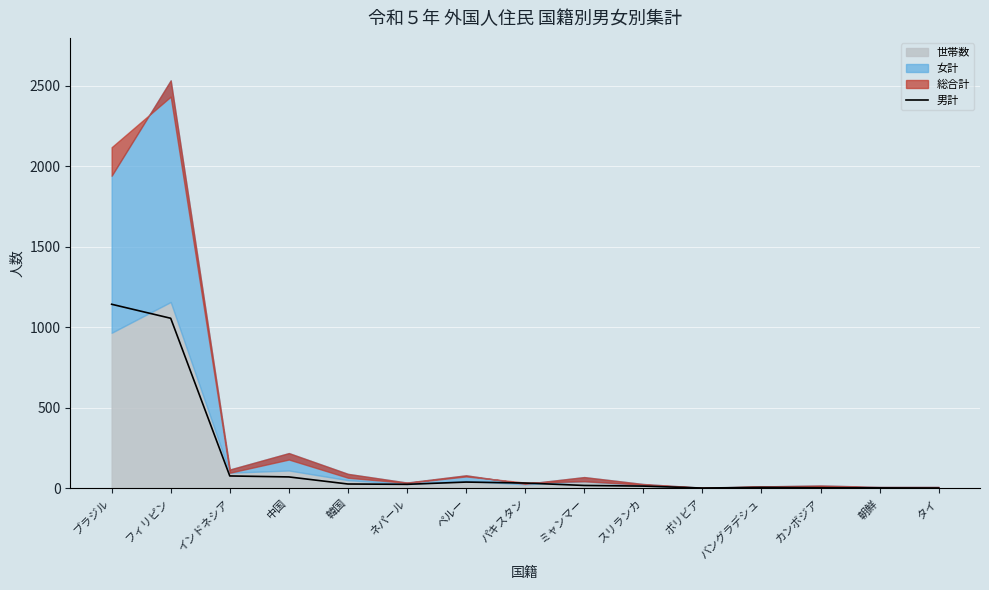

Rank the categories by value from lowest to highest.

ボリビア, タイ, 朝鮮, カンボジア, バングラデシュ, スリランカ, ミャンマー, ネパール, 韓国, パキスタン, ペルー, 中国, インドネシア, フィリピン, ブラジル